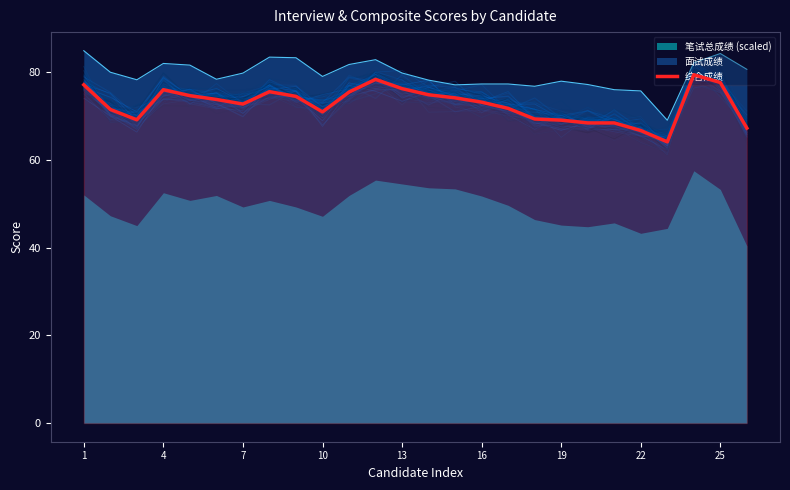

What is the highest value of the 综合成绩 series?

79.4